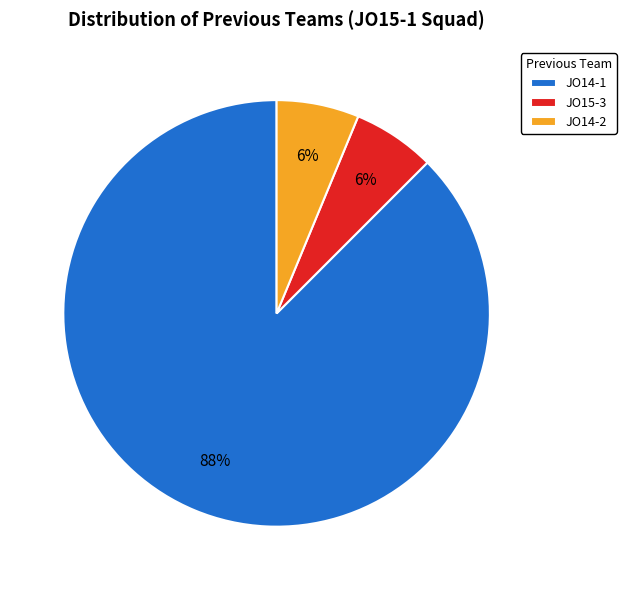

Combined, do JO14-2 and JO14-1 account for over 50%?

Yes